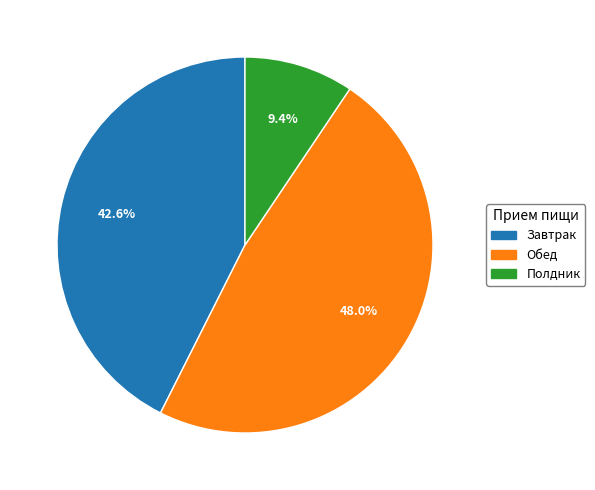

Is the sum of Полдник and Завтрак greater than half?

Yes